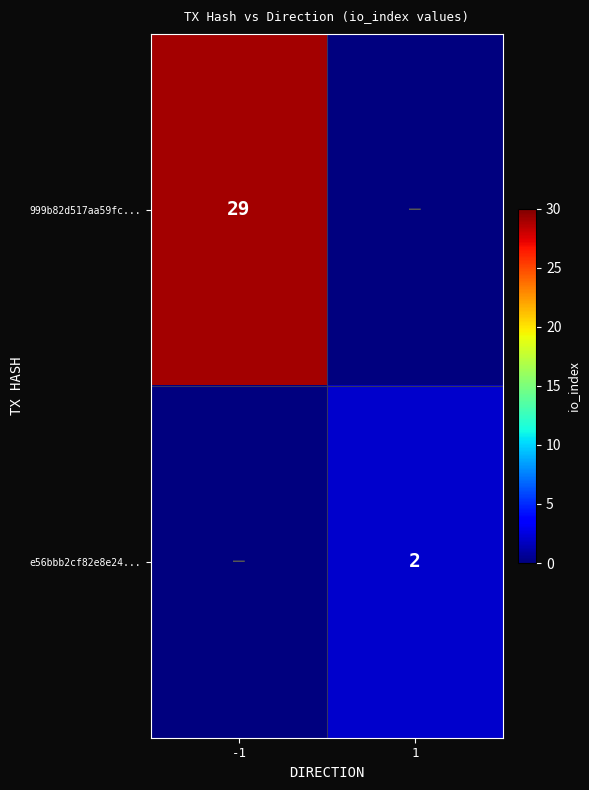

How many series are shown in this chart?

2